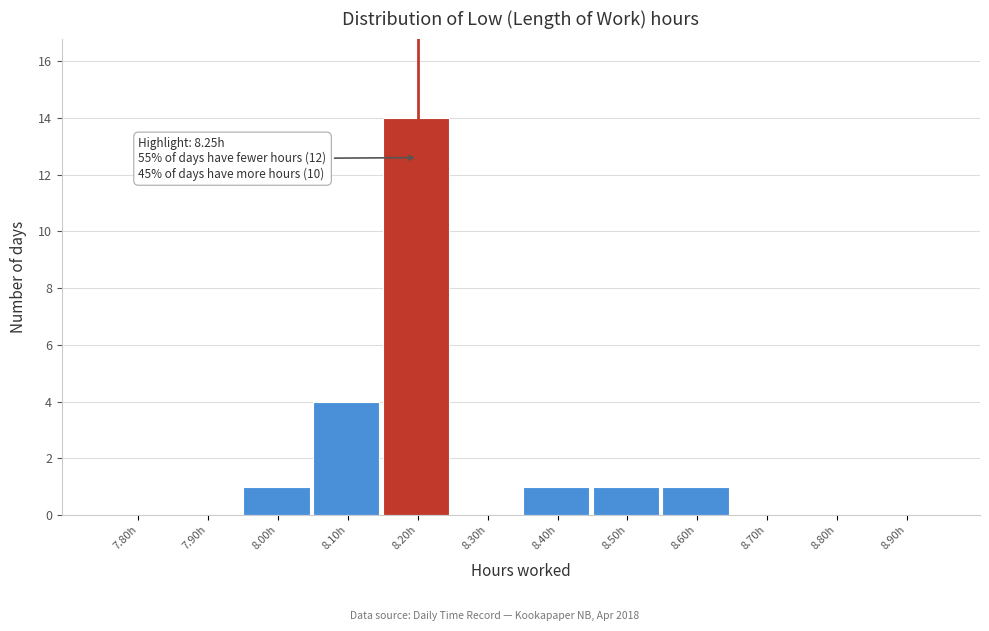

Reading left to right, transcribe all the data shown in this chart.

7.80h=0	7.90h=0	8.00h=1	8.10h=4	8.20h=14	8.30h=0	8.40h=1	8.50h=1	8.60h=1	8.70h=0	8.80h=0	8.90h=0